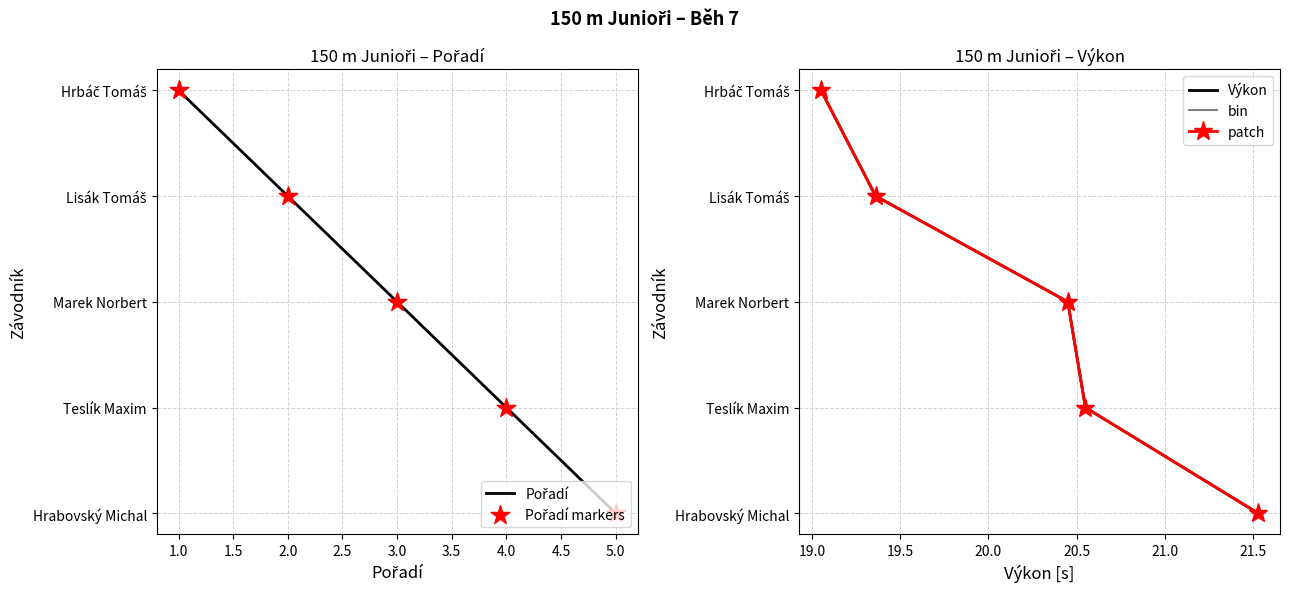

What is the total value across all series at 1.0?

5